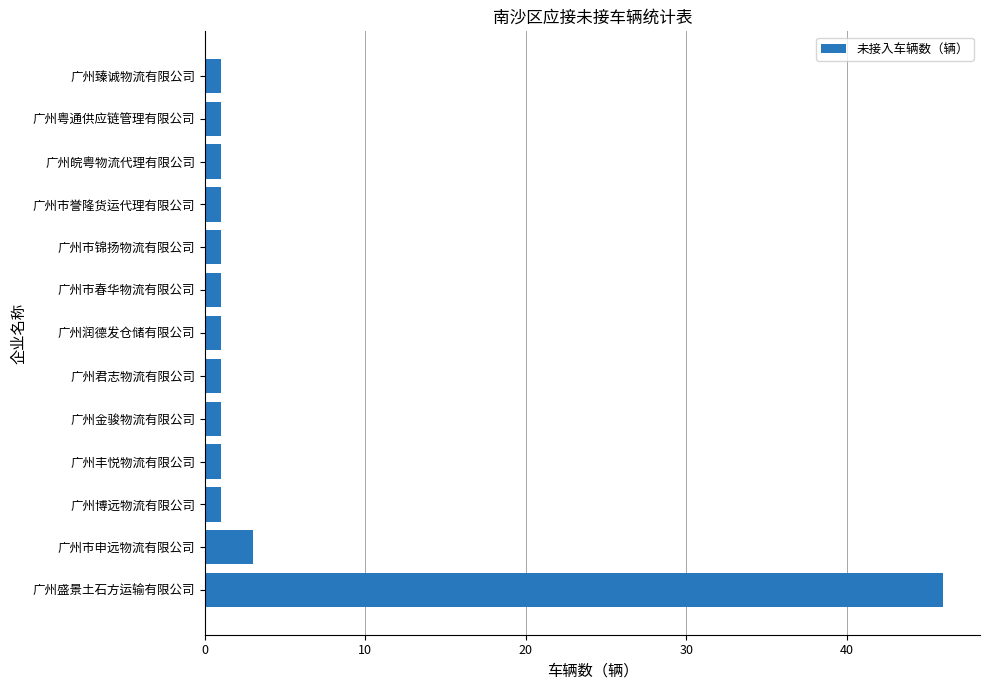

What is the difference between the maximum and minimum values?

45